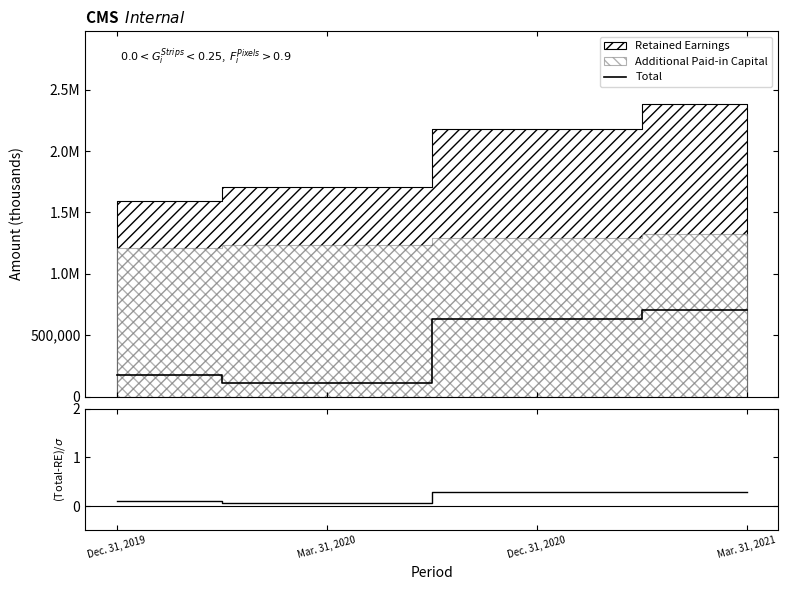

The value of Total / Retained Earnings at Dec. 31, 2019 is 0.1. True or false?

False